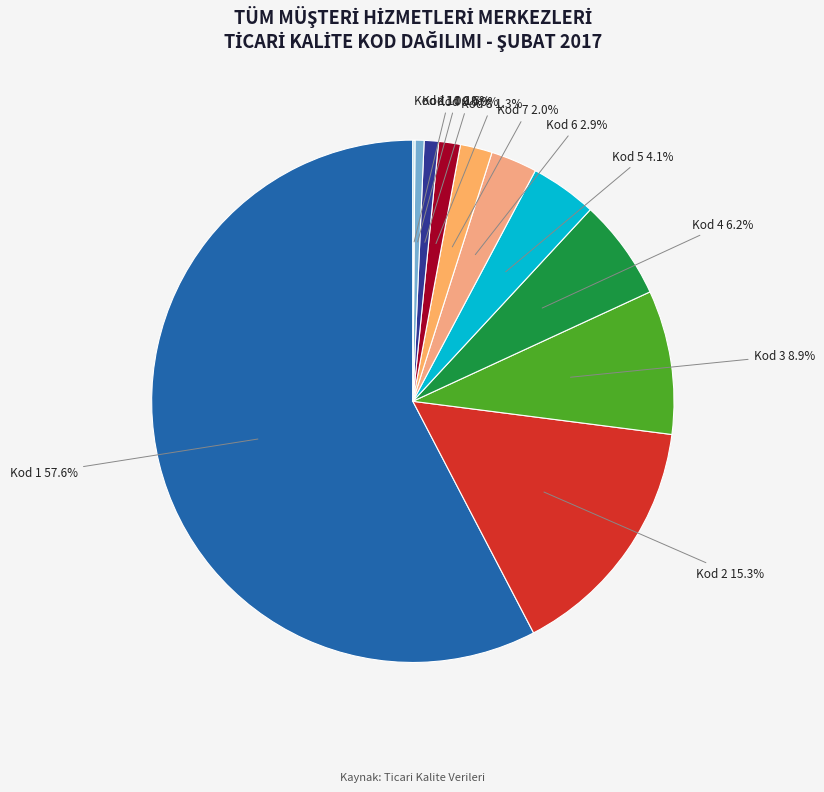

Which slice is the largest?

Kod 1